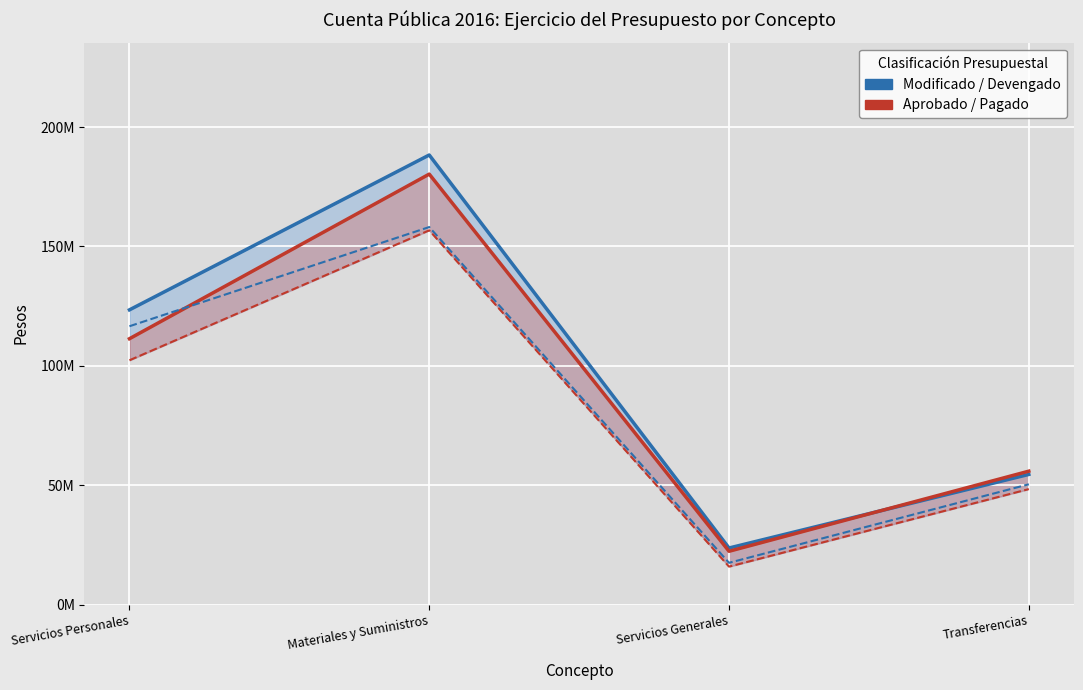

Rank the series at Servicios Personales from highest to lowest value.

Modificado, Devengado, Aprobado, Pagado